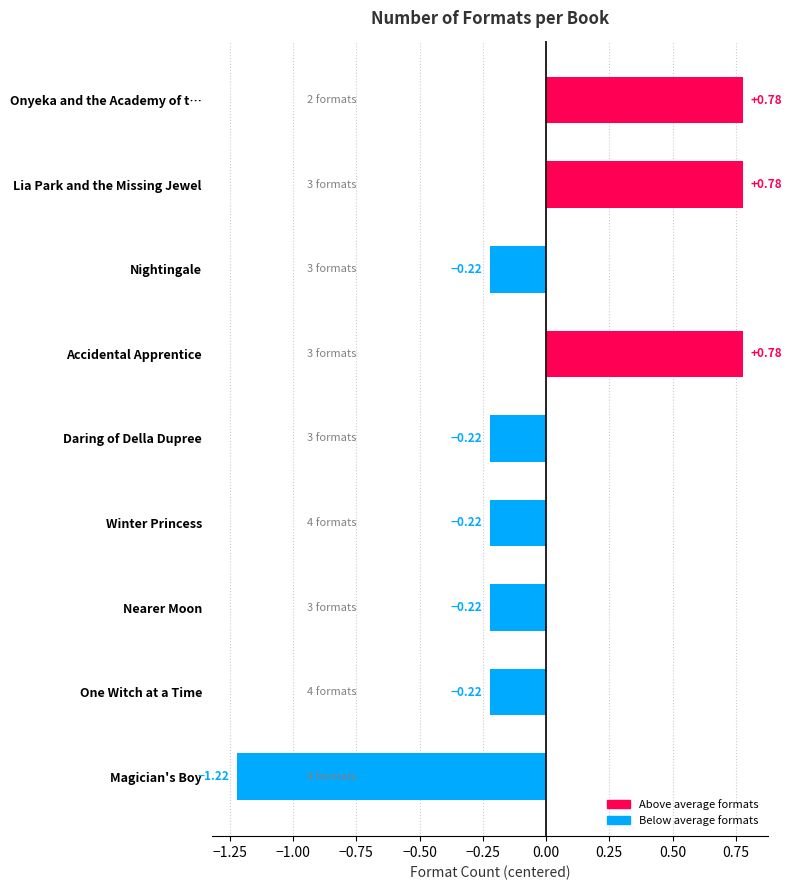

At which category does the chart reach its minimum across all series?

Magician's Boy